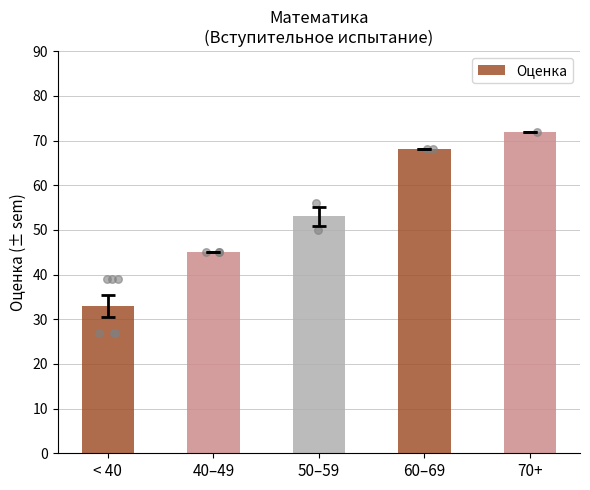

Between 50–59 and < 40, which is larger?

50–59